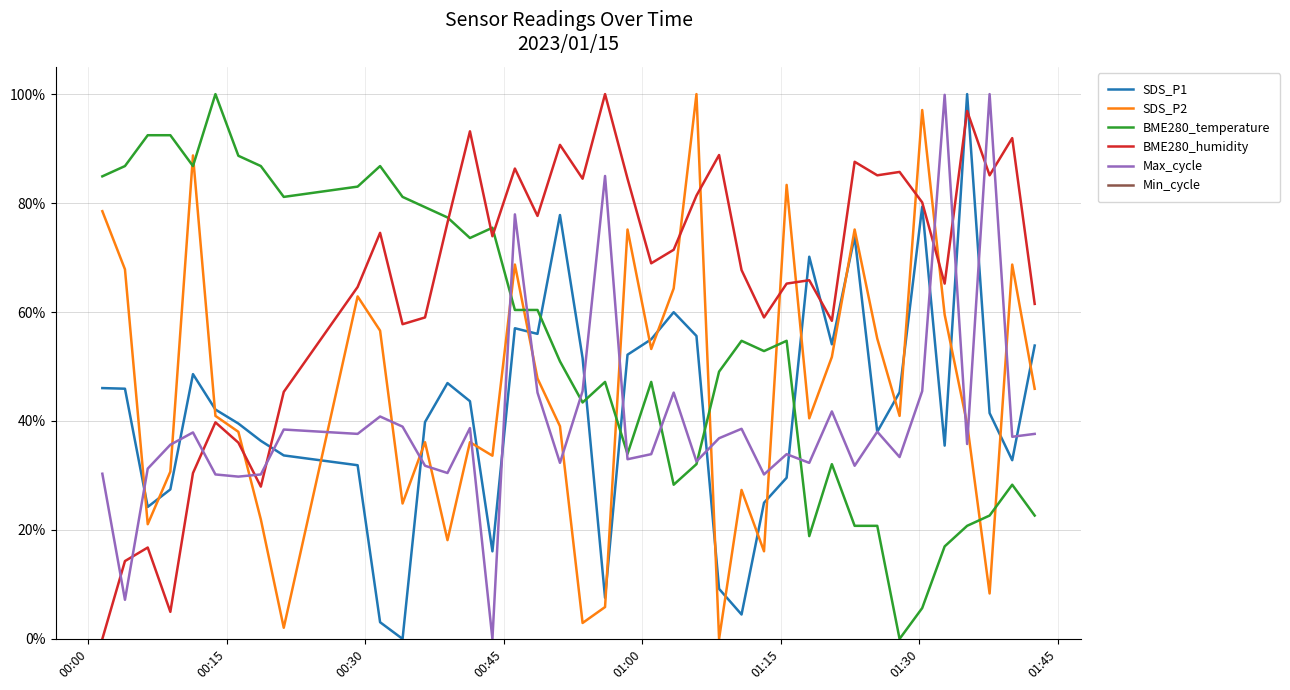

How many distinct data groups are displayed?

6